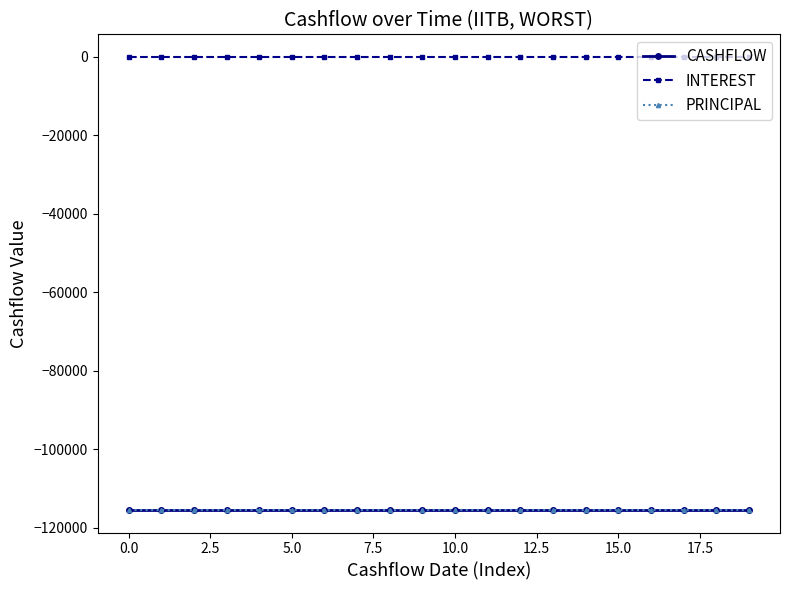

True or false: INTEREST has more than 1 points higher than both neighbors.

False